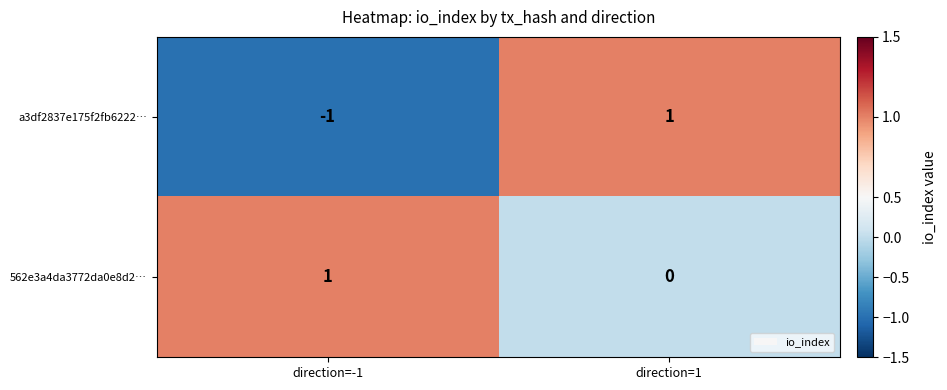

At which label does a3df2837e175f2fb6222… reach its minimum?

direction=-1